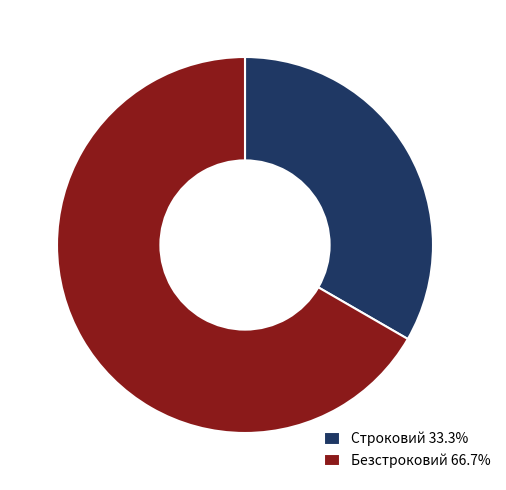

What is the ratio of the value at Безстроковий 66.7% to the value at Строковий 33.3%?

2.0